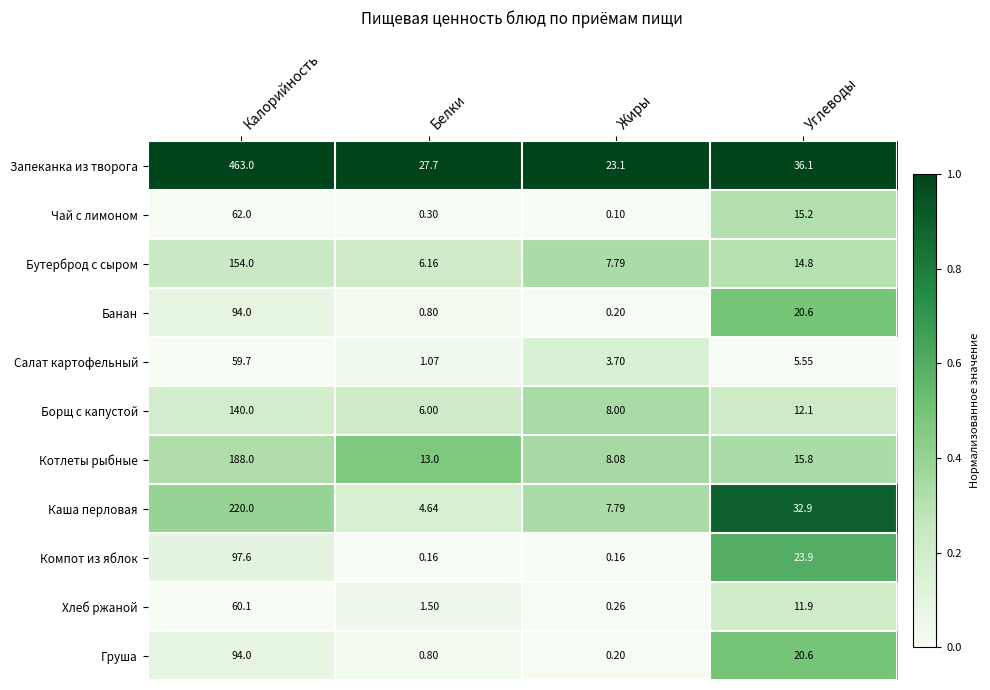

Which category has the lowest value across all series?

Жиры